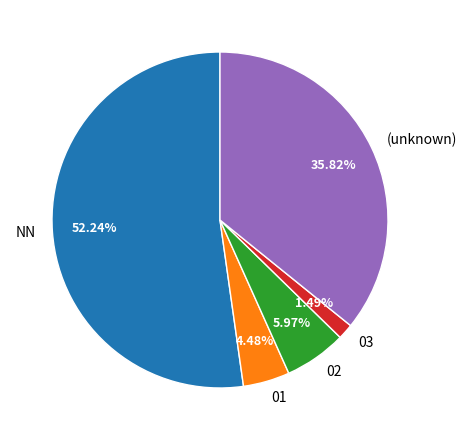

Count the number of slices in the pie.

5